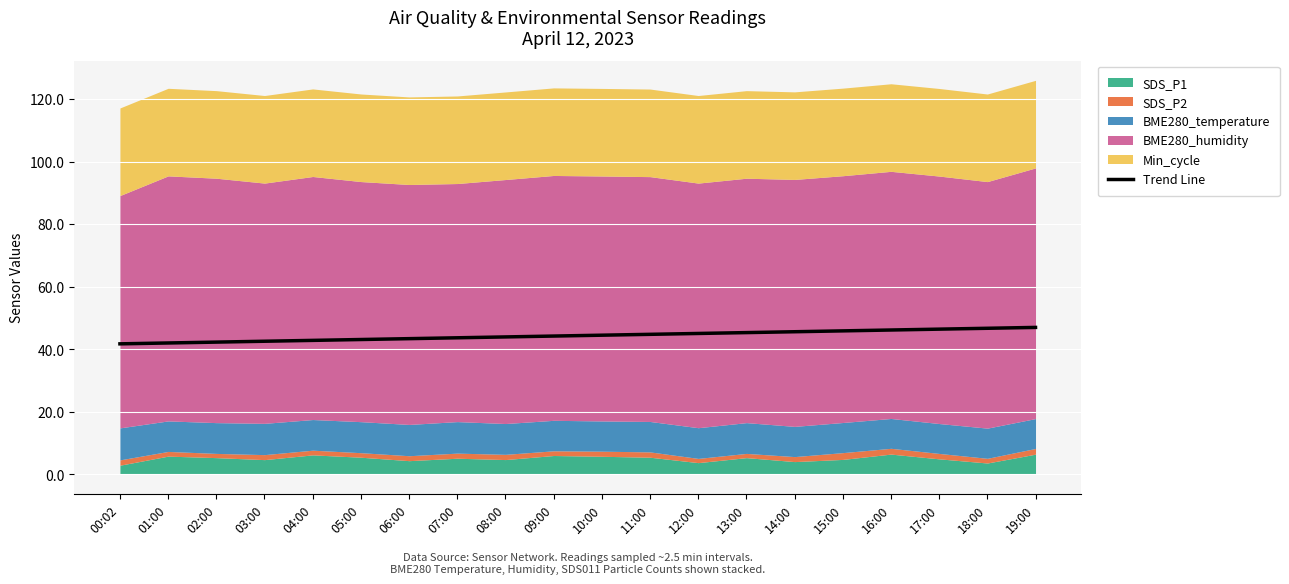

True or false: the data shows 45.3 at 13:00.

True